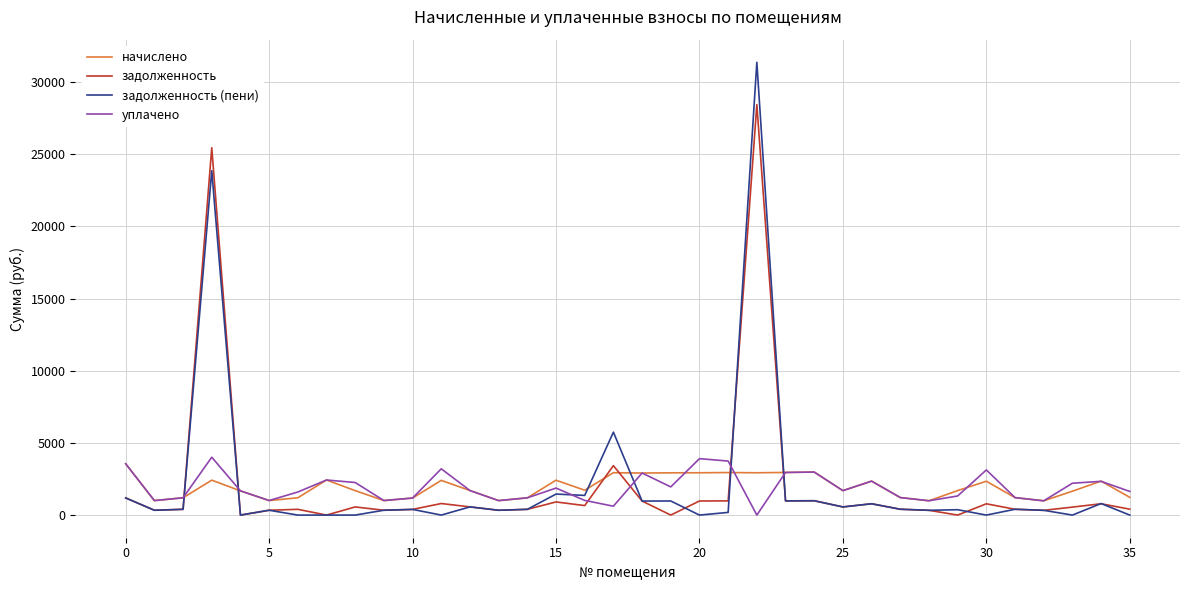

After their last crossing, which series has the higher values: начислено or задолженность?

начислено